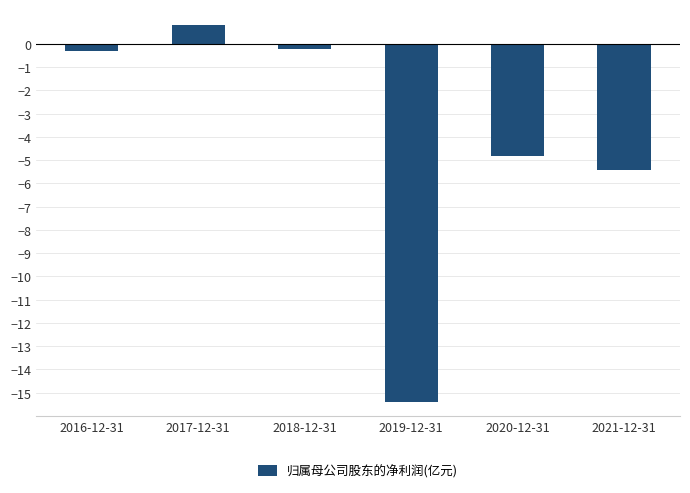

What is the label of the 4th bar from the left?

2019-12-31